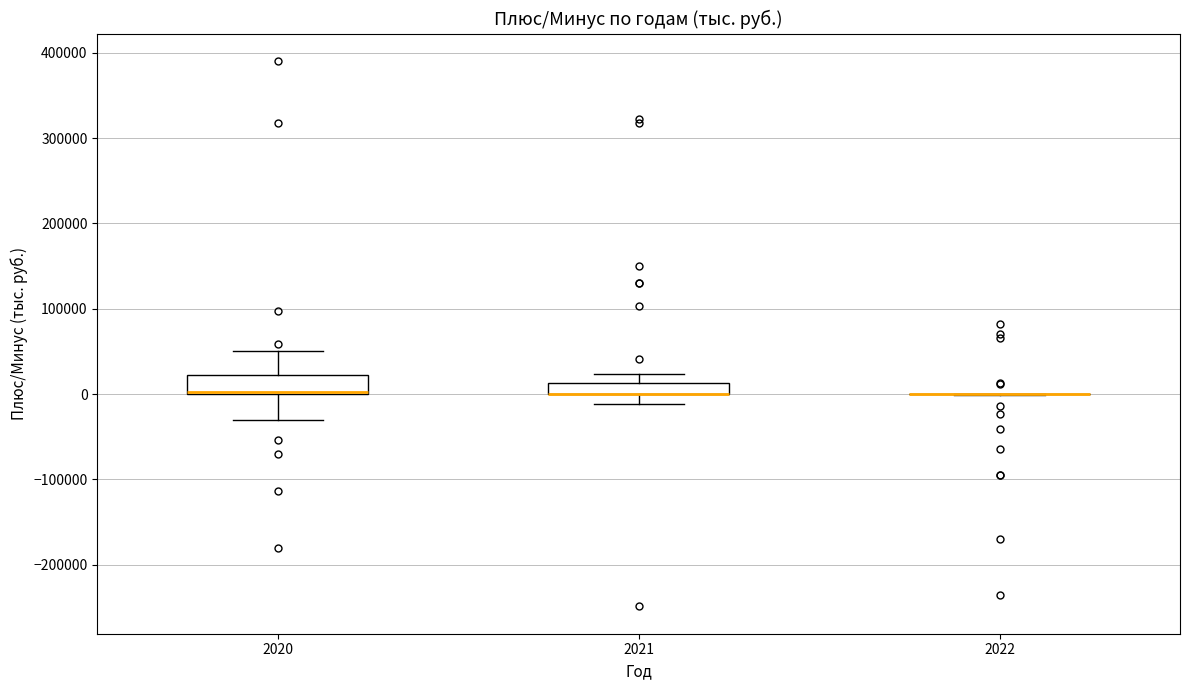

Where does the lower whisker of the box at x = 2020 end on the y-axis? The values are not printed on the chart, so give them approximately, as read against the axis.

-30000